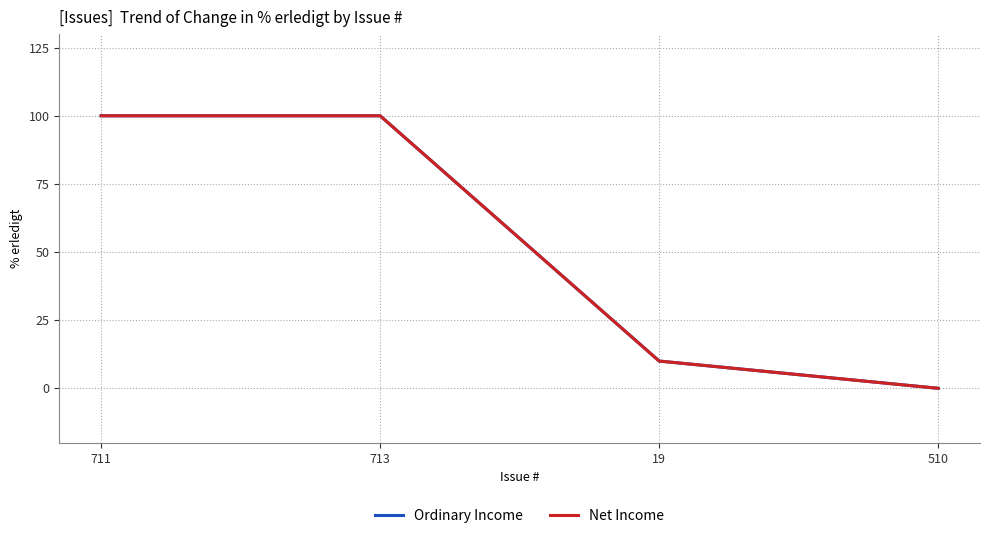

Does the chart display data point markers on the line(s)?

No